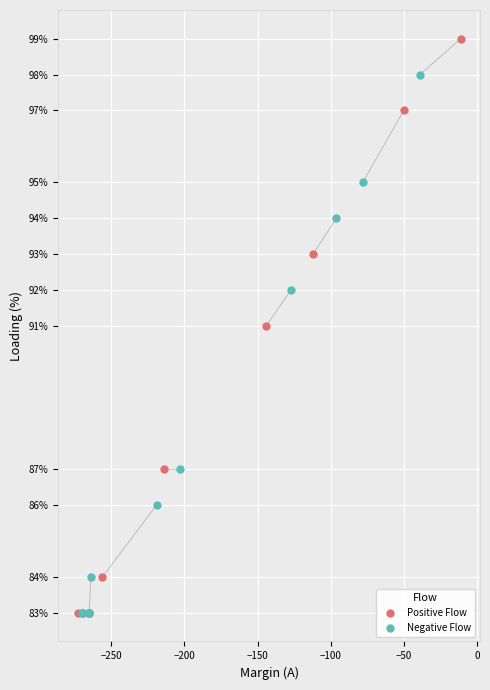

Which series has the largest Y range (max minus min)?

Positive Flow